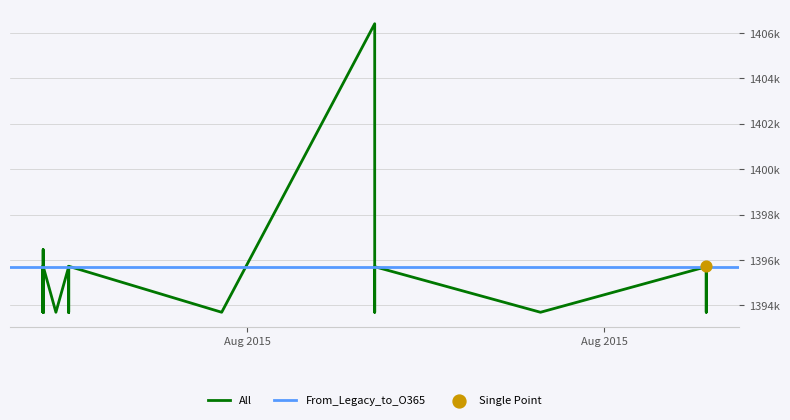

What is the ratio of the value at 2015-08-03 to the value at 2015-08-16?

1.0